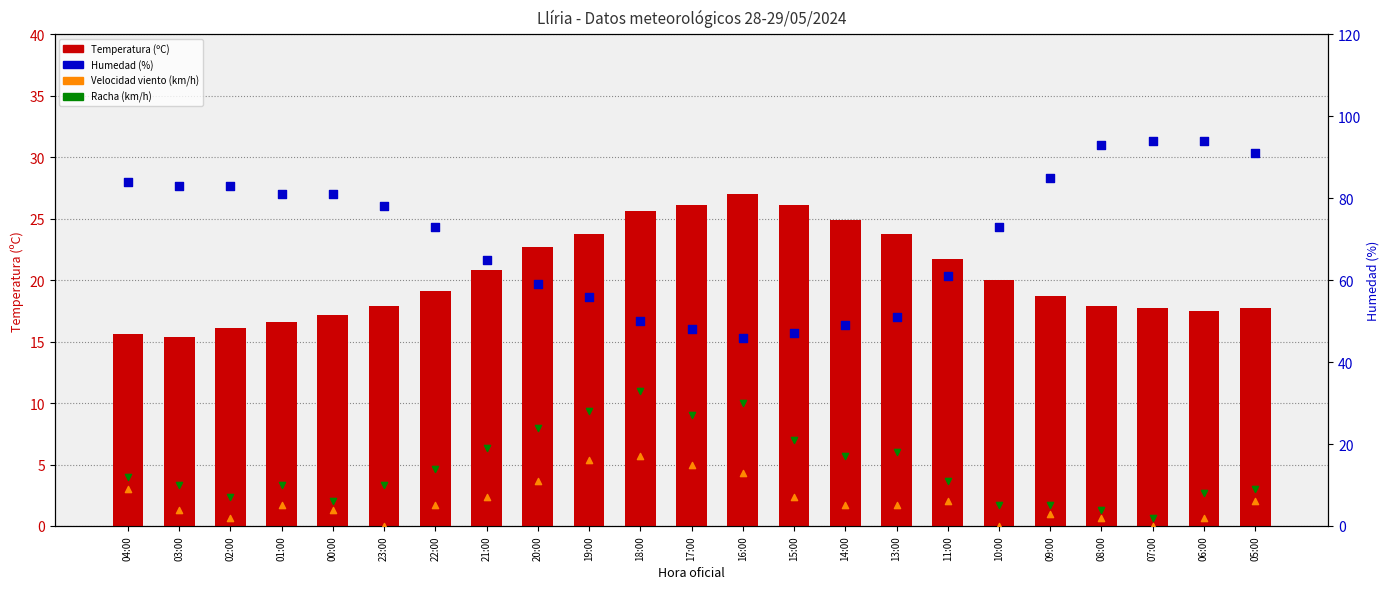

Which series has the widest spread of Y values?

Humedad (%)